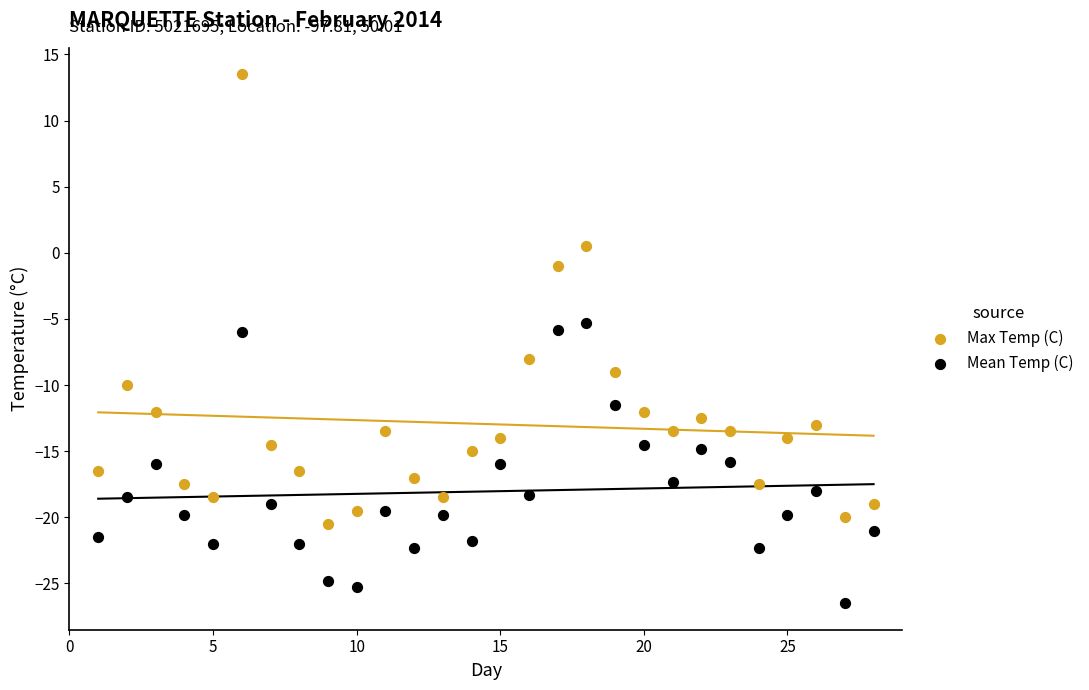

Across all data points, what is the range of Y values (max minus min)?

40.0